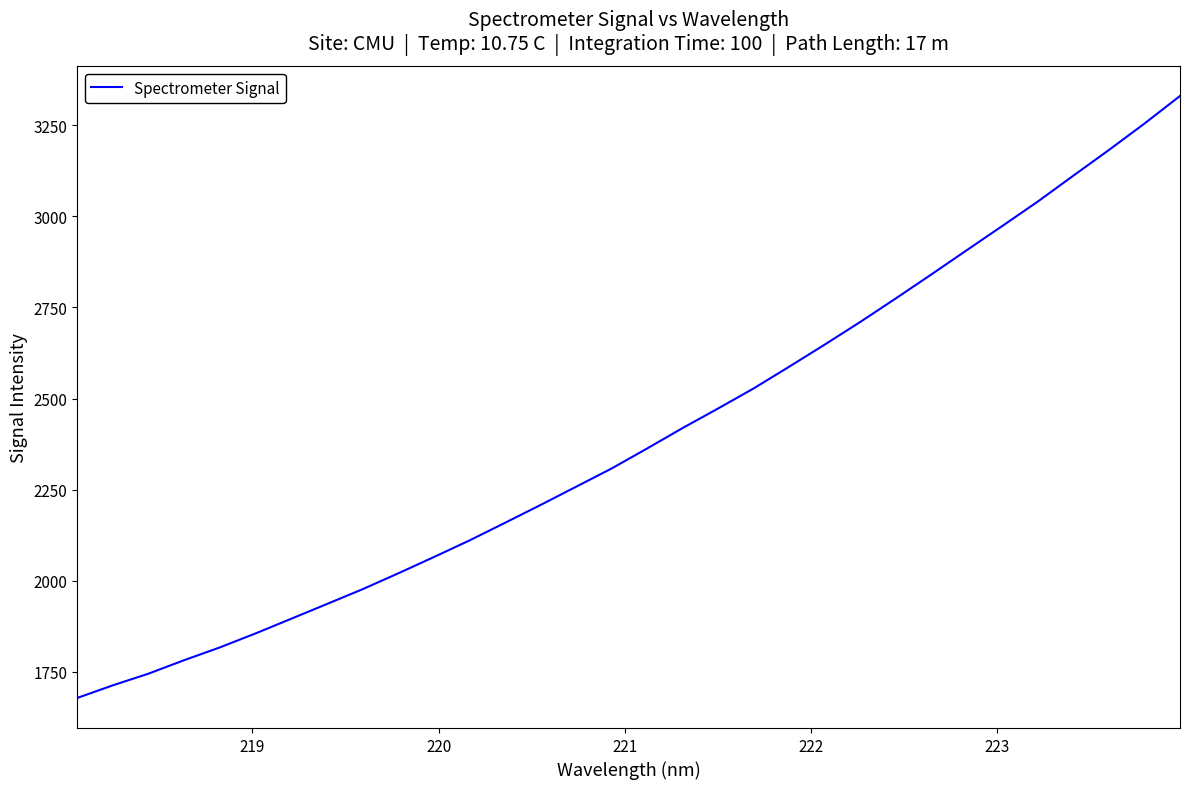

Reading right to left, extract all data points from this chart.

3329.8	3254.1	3181.7	3111.3	3040.4	2973.3	2906.9	2840.1	2774.4	2709.8	2647.7	2587.0	2527.4	2472.4	2418.6	2362.5	2307.5	2257.4	2207.4	2158.3	2110.0	2064.5	2019.9	1976.5	1936.0	1895.7	1855.5	1817.2	1782.3	1745.4	1713.4	1678.8